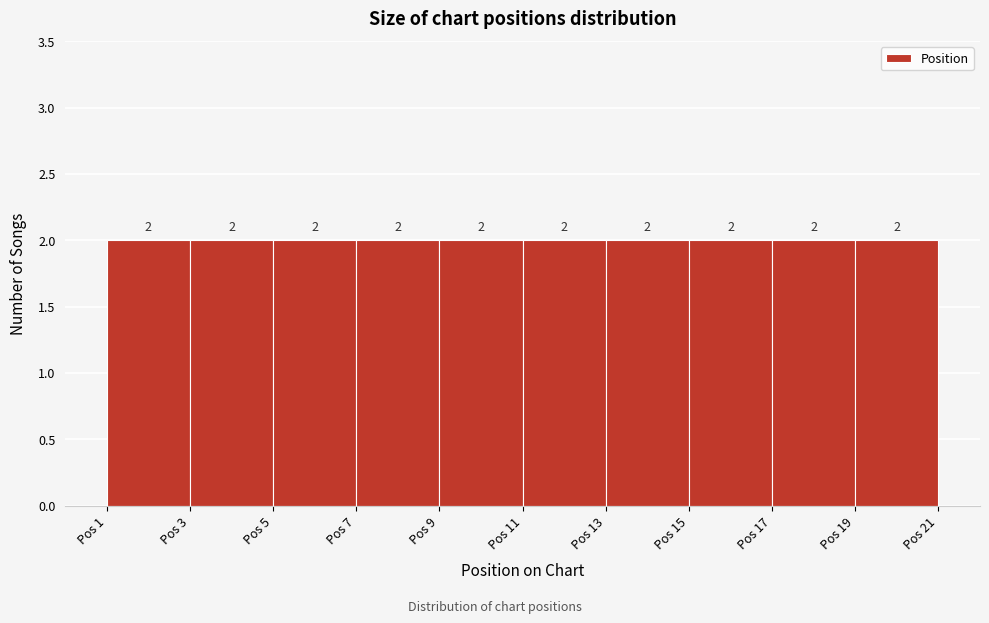

Reading left to right, transcribe this chart: for each bar, give the range it covers on the x-axis and its height.

1 to 3: 2
3 to 5: 2
5 to 7: 2
7 to 9: 2
9 to 11: 2
11 to 13: 2
13 to 15: 2
15 to 17: 2
17 to 19: 2
19 to 21: 2